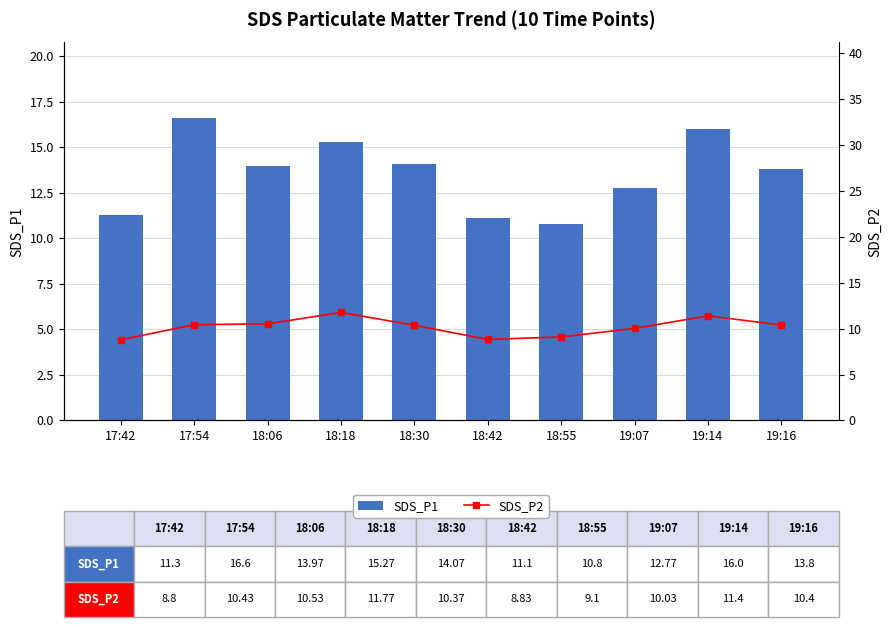

Reading right to left, what are all the values shown in this chart?

SDS_P1: 19:16=13.8	19:14=16.0	19:07=12.8	18:55=10.8	18:42=11.1	18:30=14.1	18:18=15.3	18:06=14.0	17:54=16.6	17:42=11.3
SDS_P2: 19:16=10.4	19:14=11.4	19:07=10.0	18:55=9.1	18:42=8.8	18:30=10.4	18:18=11.8	18:06=10.5	17:54=10.4	17:42=8.8